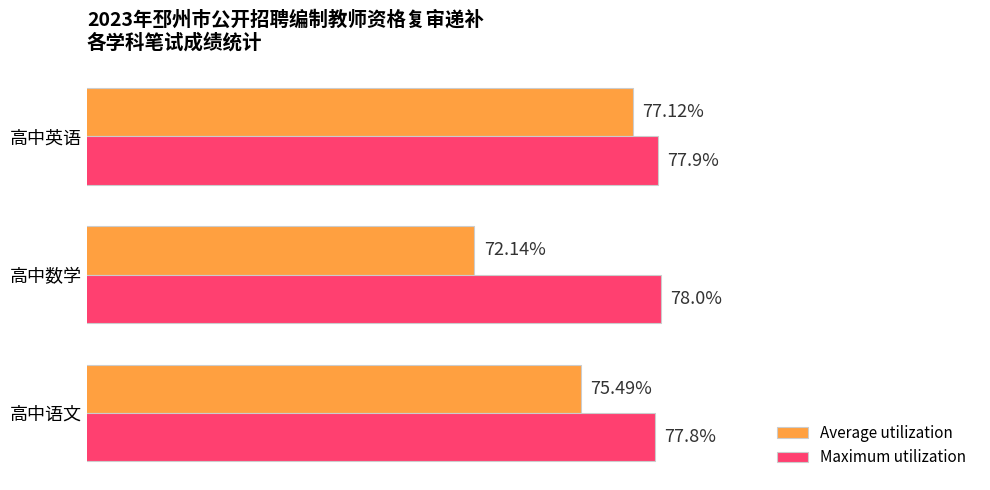

List the labels in order of Average utilization value, largest first.

高中英语, 高中语文, 高中数学